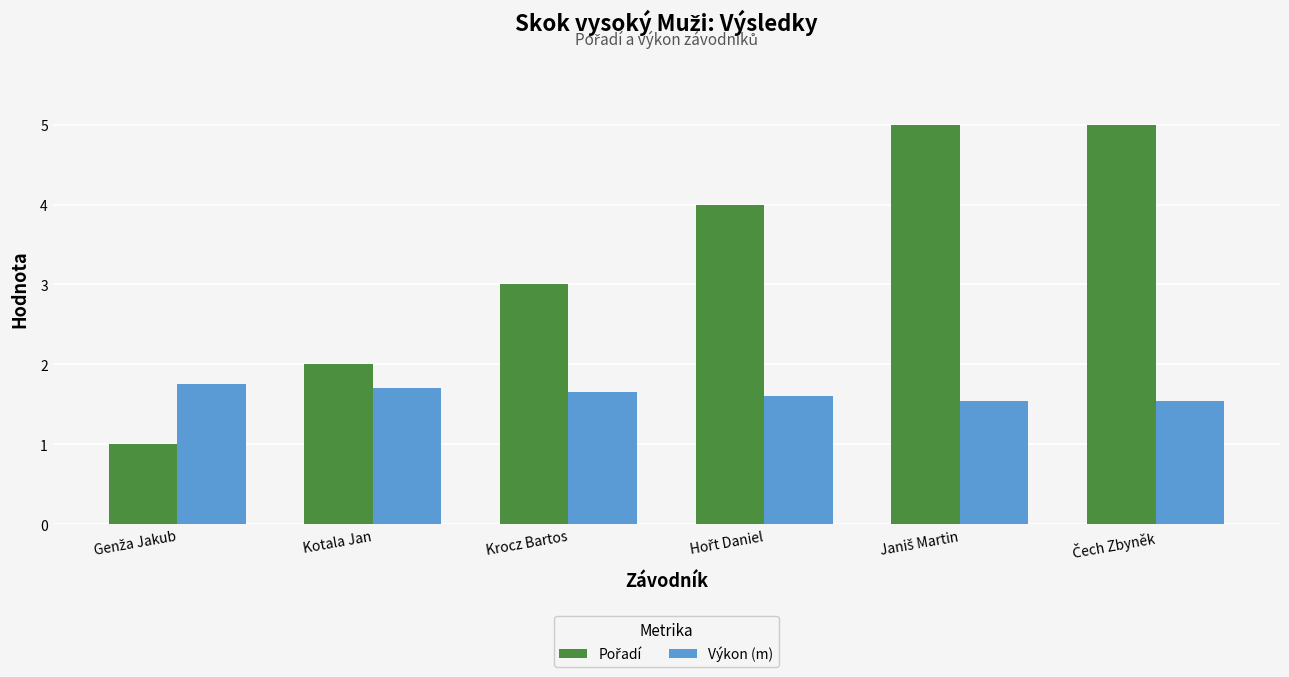

What is the difference between the highest and lowest values at Krocz Bartos?

1.3